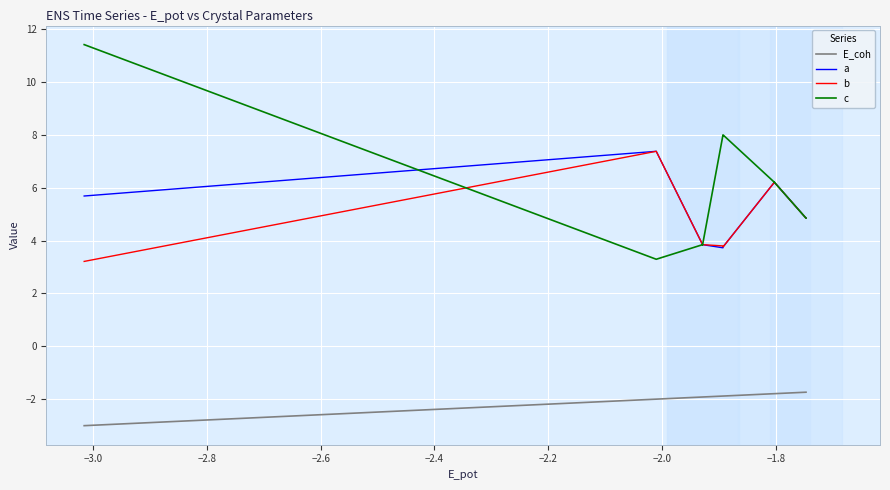

What is the lowest value of the c series?

3.3